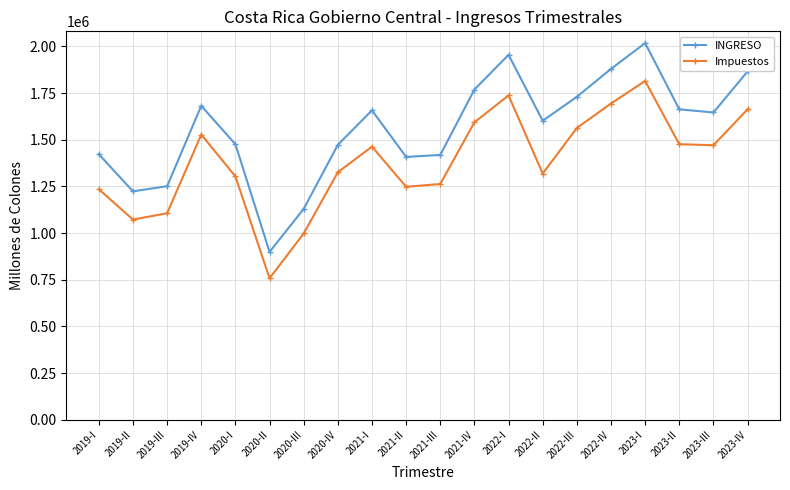

What is the average value of the INGRESO series?

1558108.7